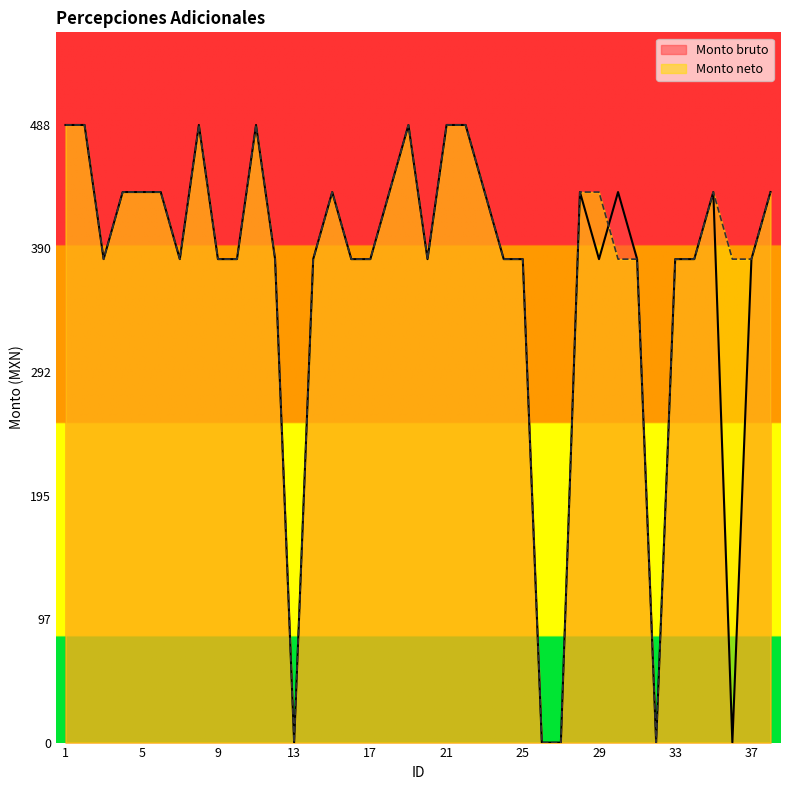

Where is Monto neto nearest to the value 244?

3